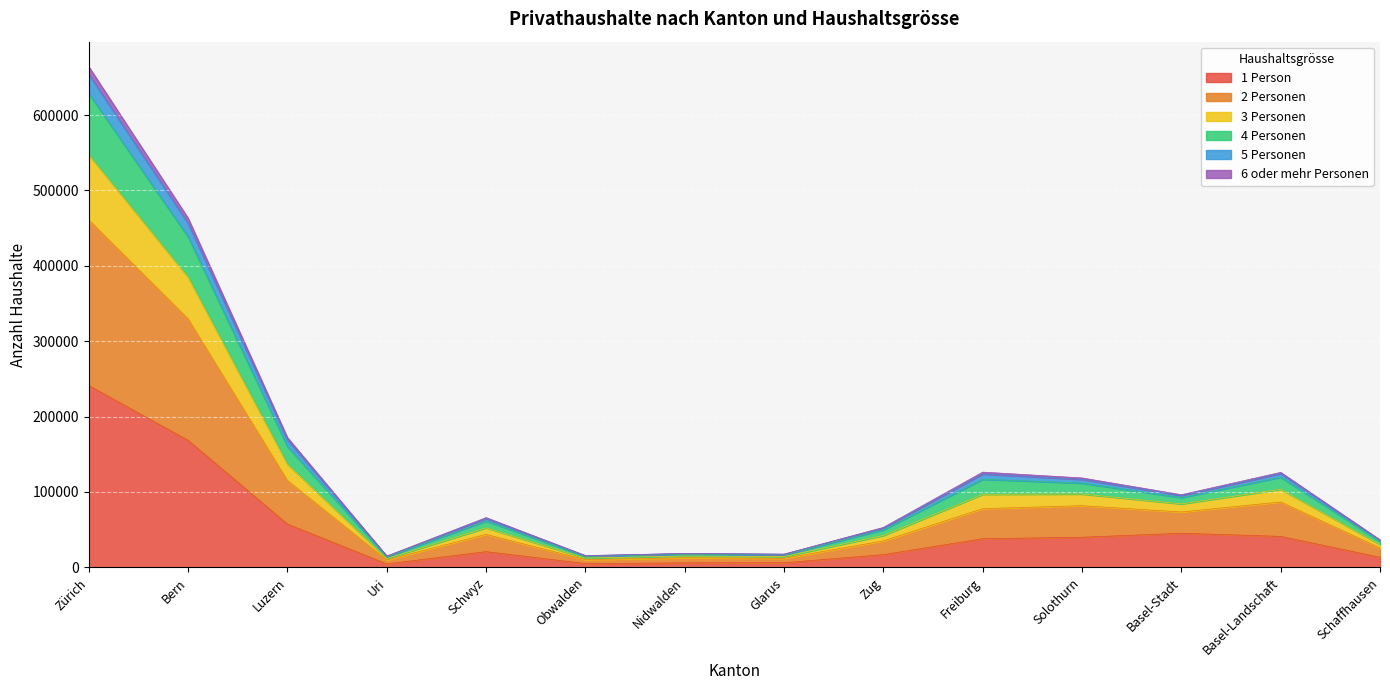

At which category is the sum across all series the highest?

Zürich